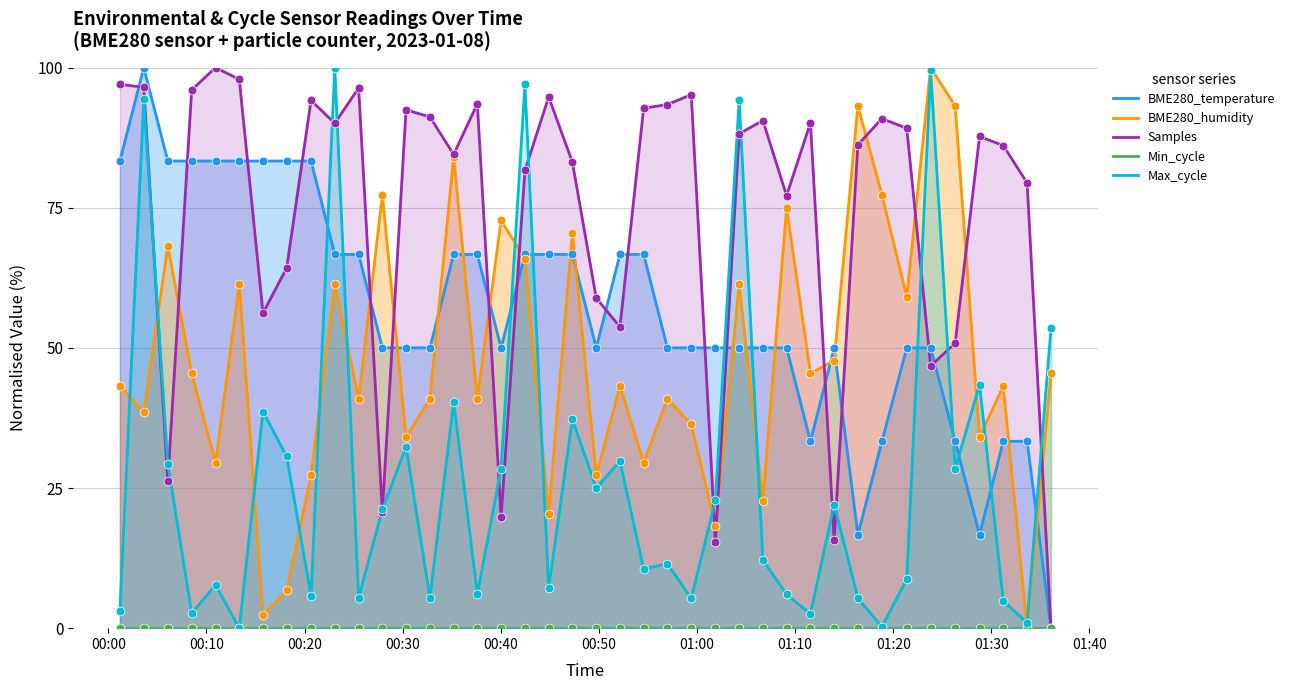

Which series contains the lowest Y value?

BME280_temperature